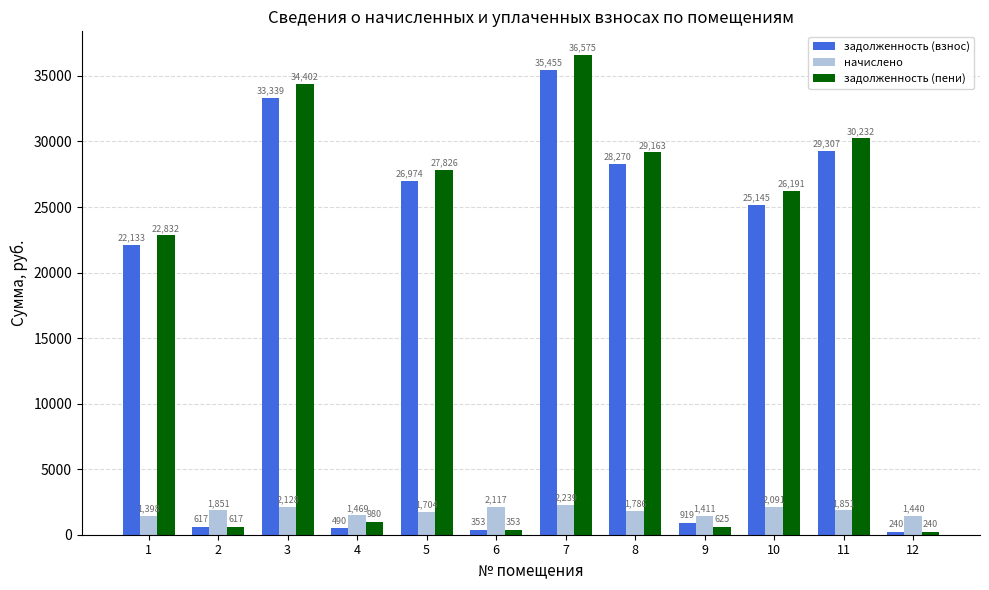

Rank the series at 7 from lowest to highest value.

начислено, задолженность (взнос), задолженность (пени)